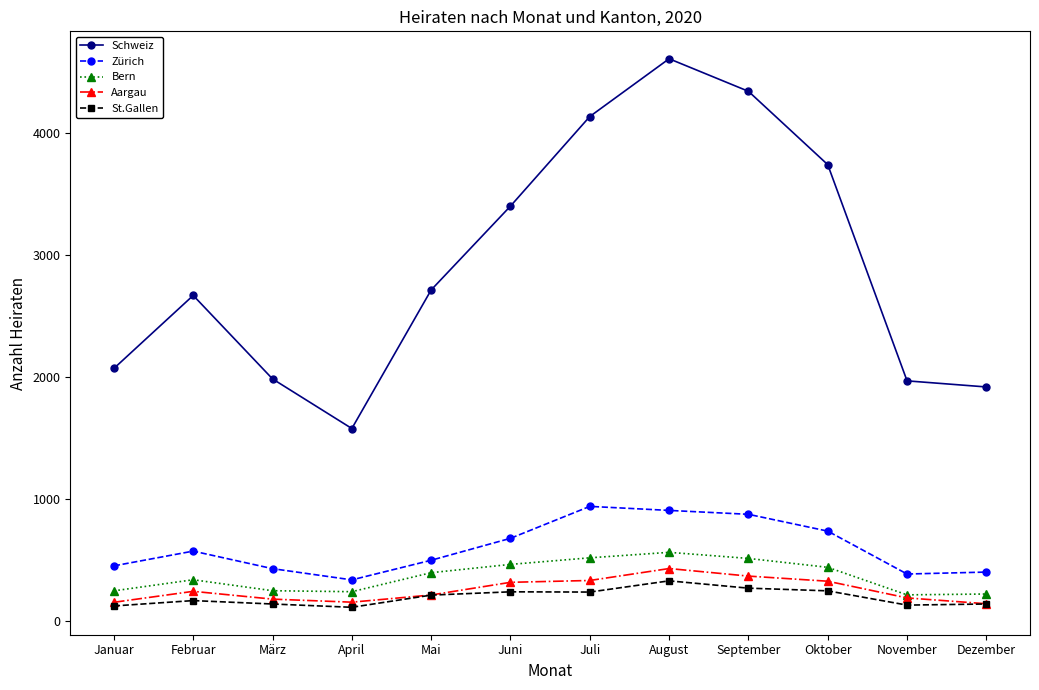

What is the spread (max minus min) of values at Januar?

1949